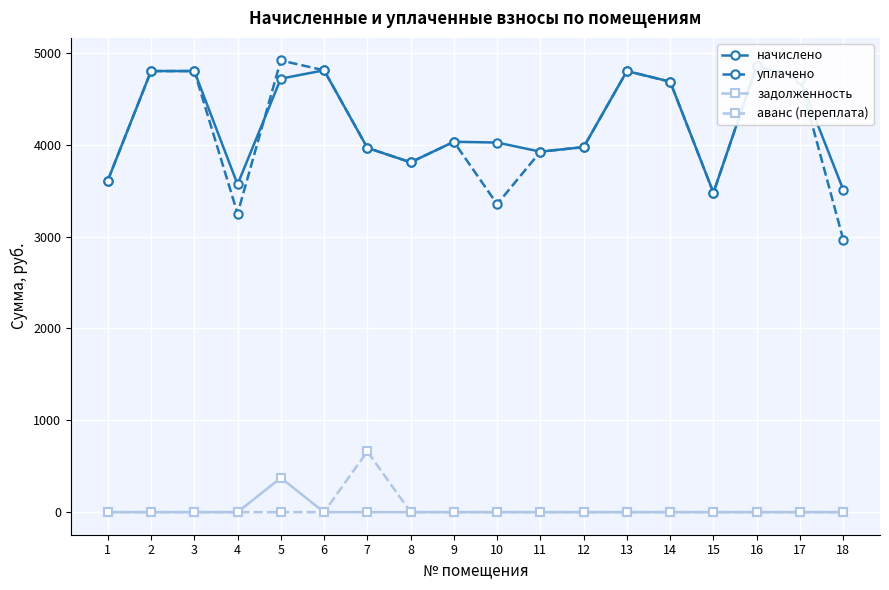

Reading left to right, list all the values displayed in this chart.

начислено: 1=3610.1	2=4802.4	3=4802.4	4=3568.7	5=4719.6	6=4810.7	7=3966.1	8=3808.8	9=4032.4	10=4024.1	11=3924.7	12=3974.4	13=4802.4	14=4686.5	15=3477.6	16=4860.4	17=4711.3	18=3510.7
уплачено: 1=3610.1	2=4802.4	3=4802.4	4=3249.7	5=4917.6	6=4810.7	7=3966.1	8=3808.8	9=4032.4	10=3353.4	11=3924.7	12=3974.4	13=4802.4	14=4686.5	15=3477.6	16=4860.4	17=4711.3	18=2968.0
задолженность: 1=0.0	2=0.0	3=0.0	4=0.0	5=373.2	6=0.0	7=0.0	8=0.0	9=0.0	10=0.0	11=0.0	12=0.0	13=0.0	14=0.0	15=0.0	16=0.0	17=0.0	18=0.0
аванс (переплата): 1=0.0	2=0.0	3=0.0	4=0.0	5=0.0	6=0.0	7=661.0	8=0.0	9=0.0	10=0.0	11=0.0	12=0.0	13=0.0	14=0.0	15=0.0	16=0.0	17=0.0	18=0.0